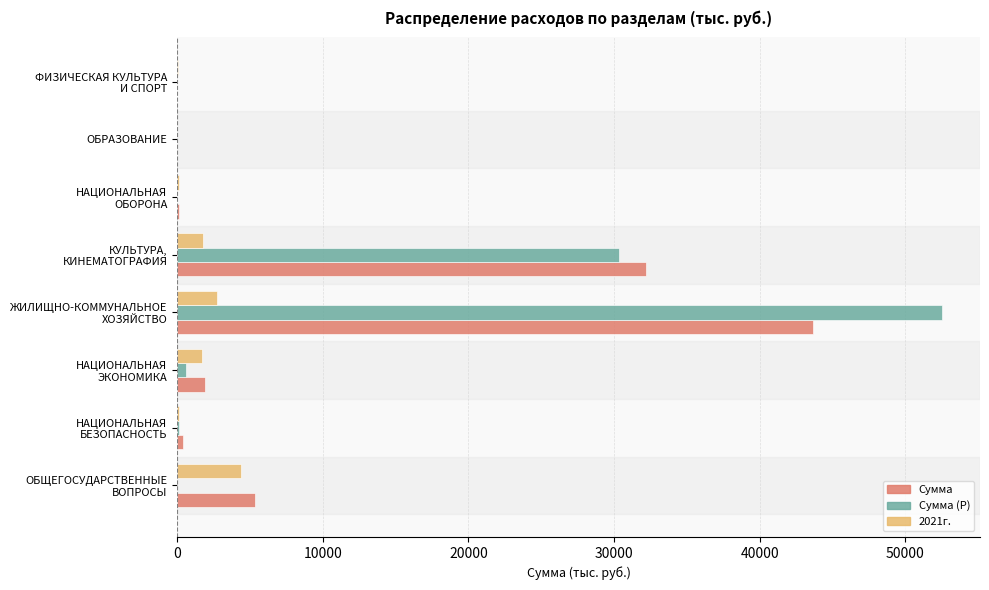

What is the maximum value for 2021г.?

4414.3